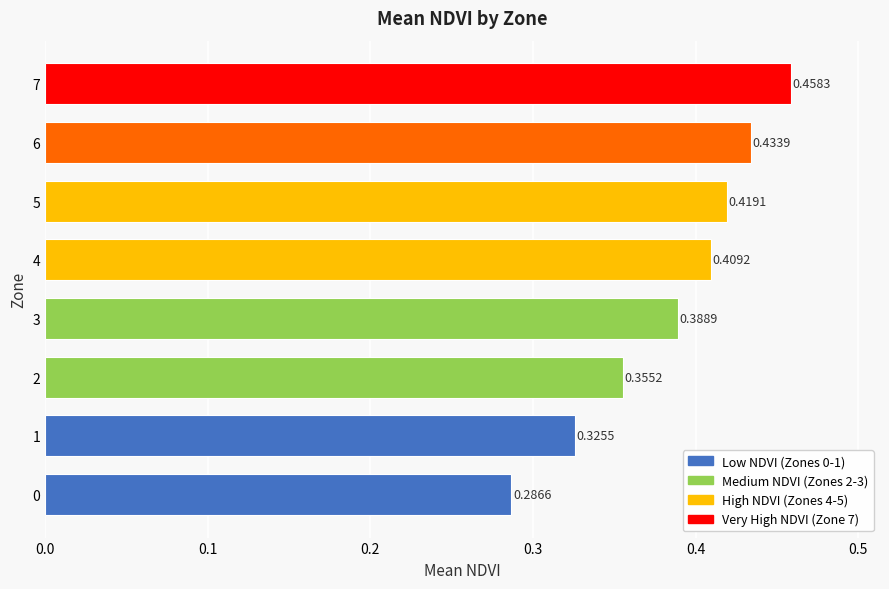

What is the sum of the values at 1 and 2?

0.7